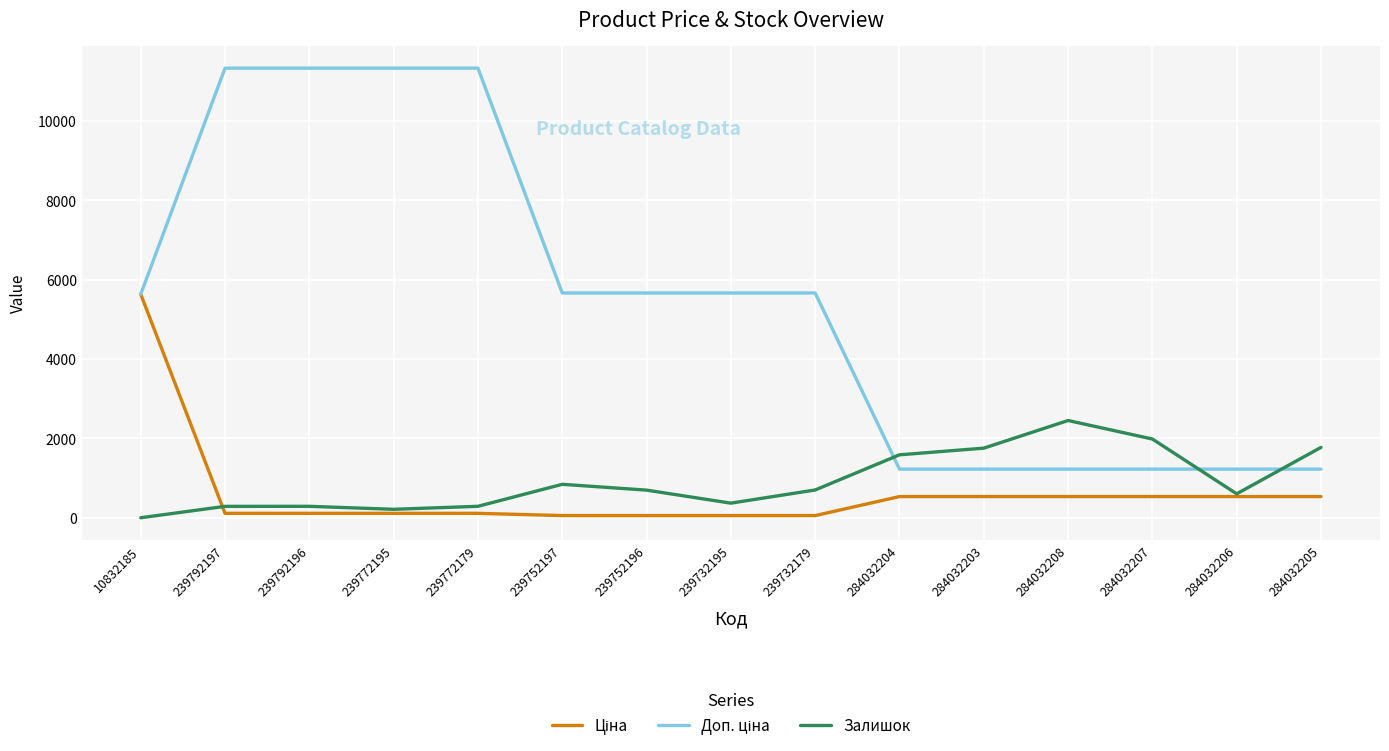

Is this an area chart (filled region under the line)?

No